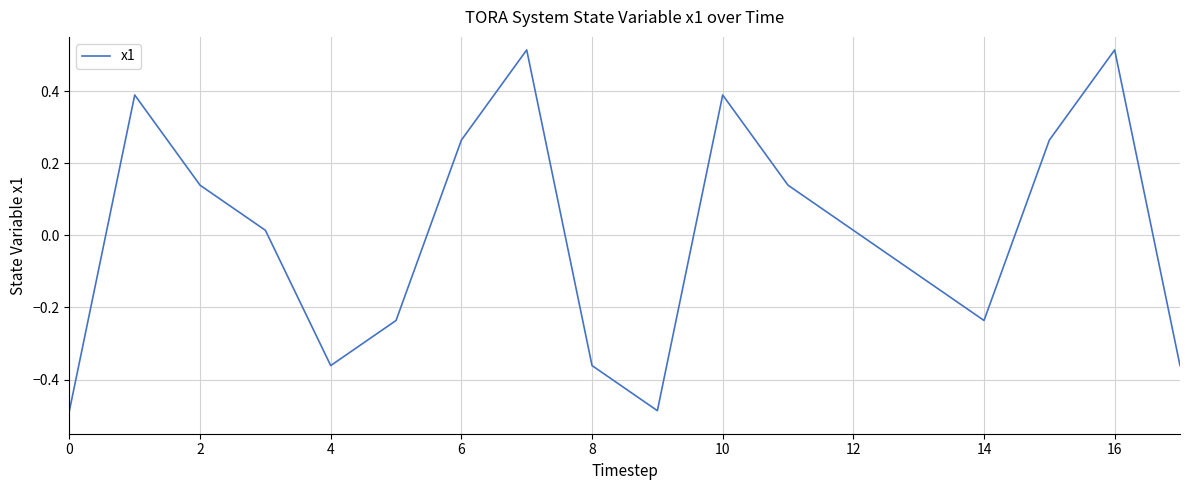

How many lines are shown in the chart?

1